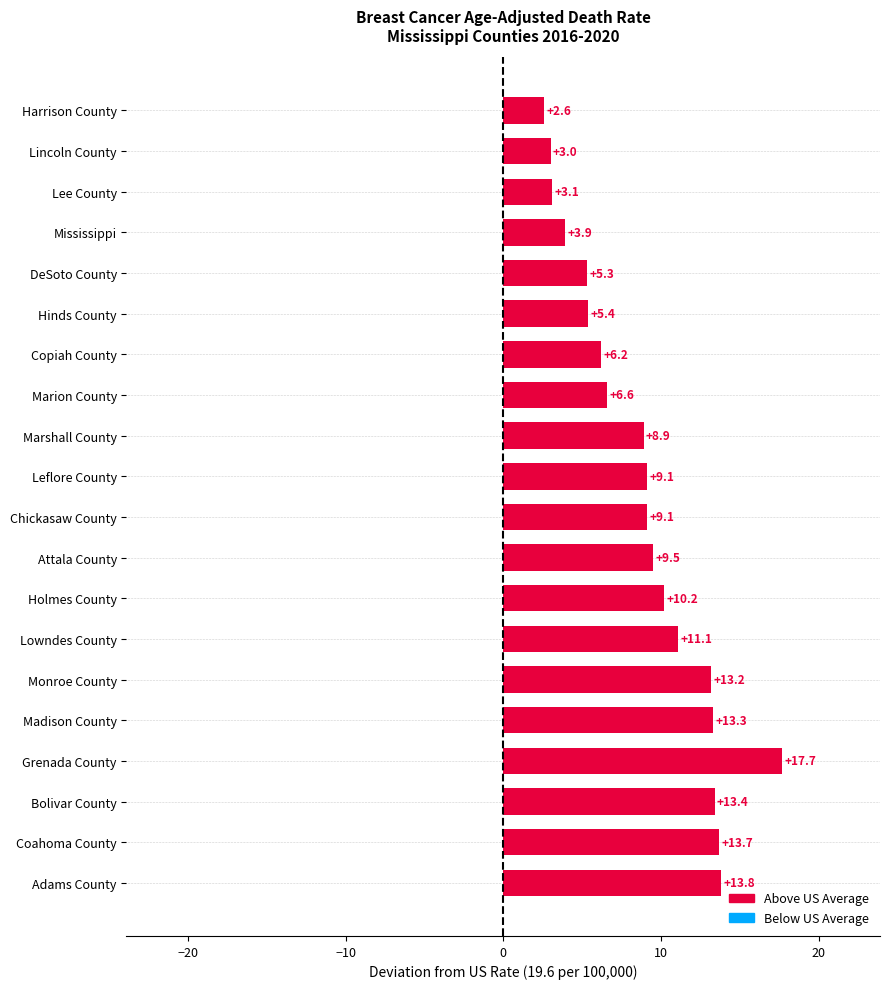

Reading bottom to top, list all the values displayed in this chart.

13.8	13.7	13.4	17.7	13.3	13.2	11.1	10.2	9.5	9.1	9.1	8.9	6.6	6.2	5.4	5.3	3.9	3.1	3.0	2.6